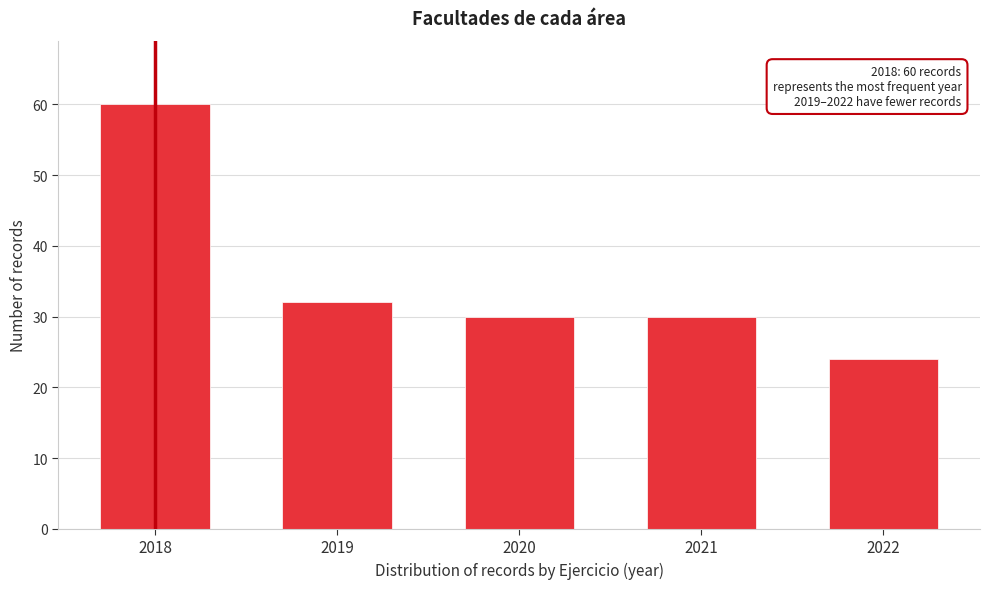

Reading left to right, transcribe all the data shown in this chart.

2018=60	2019=32	2020=30	2021=30	2022=24